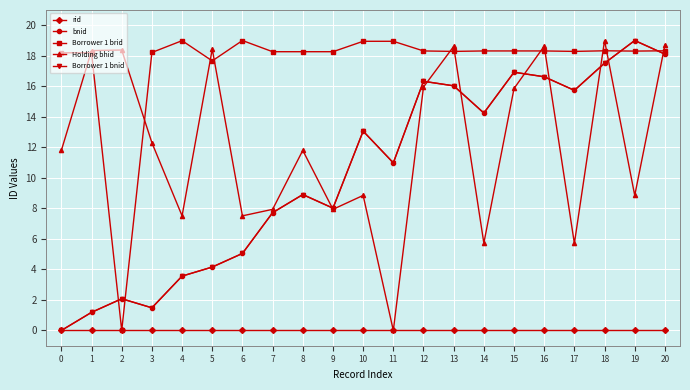

Does the chart have visible grid lines?

Yes